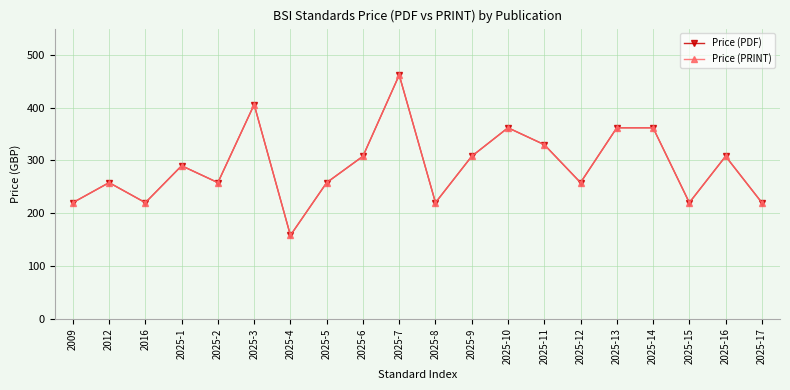

True or false: Price (PRINT) has a value of 308 at 2025-9.

True